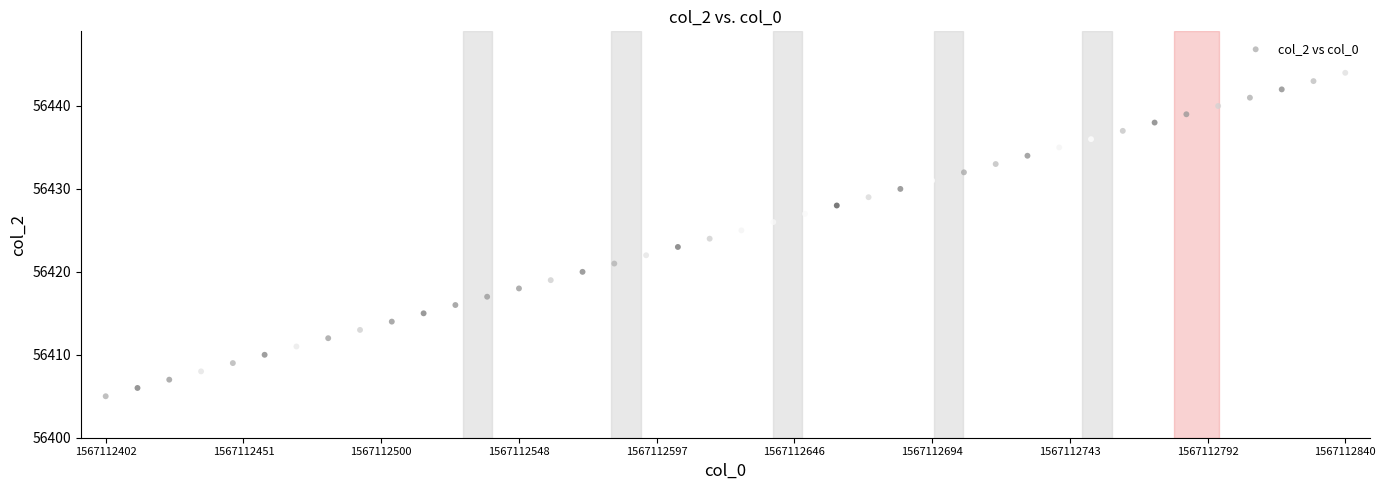

What is the range of Y values (max minus min)?

39